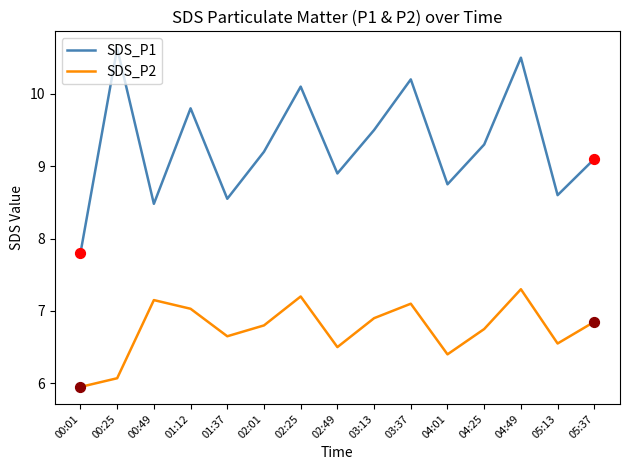

Which series has the widest spread of values?

SDS_P1